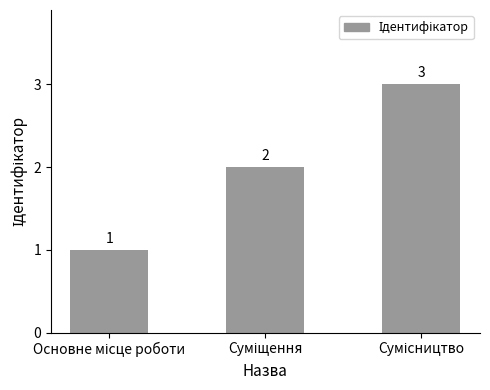

What is the value of the 1st bar from the left?

1